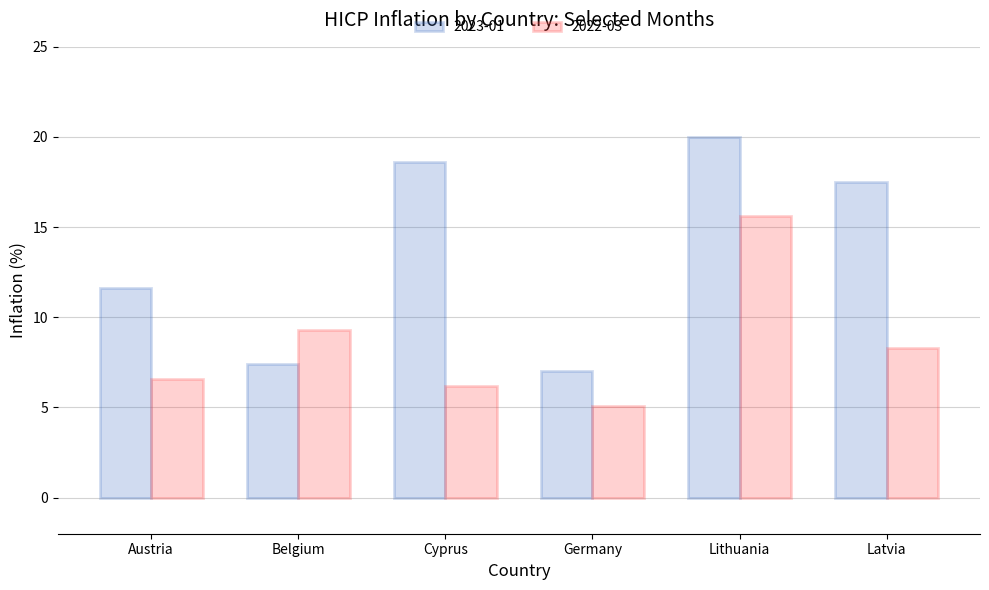

List the series in order of their overall mean, lowest first.

2022-03, 2023-01